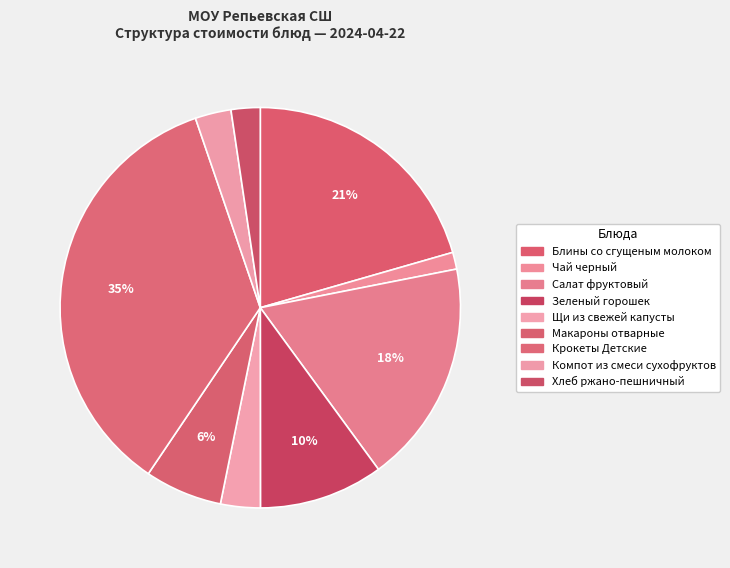

How many segments does this pie chart have?

9